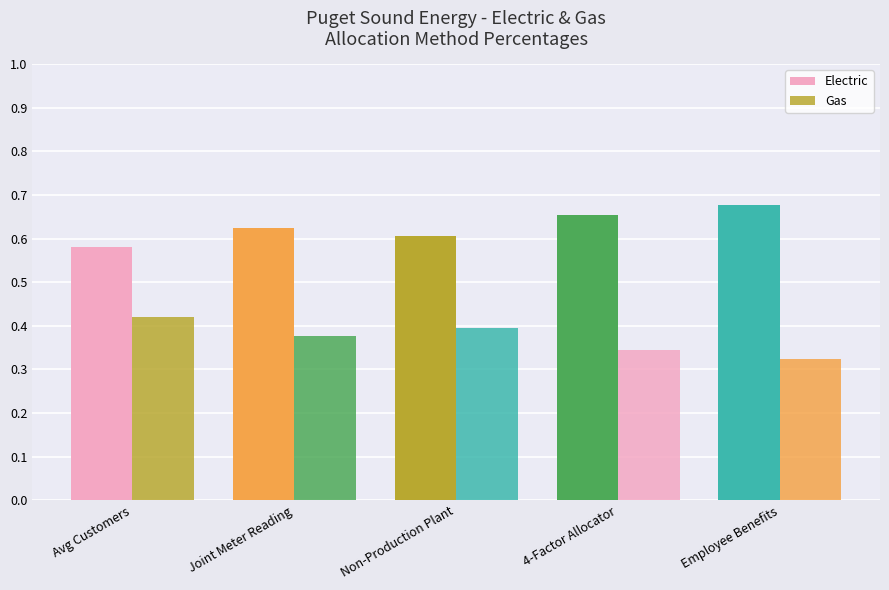

How many data points does each series have?

5